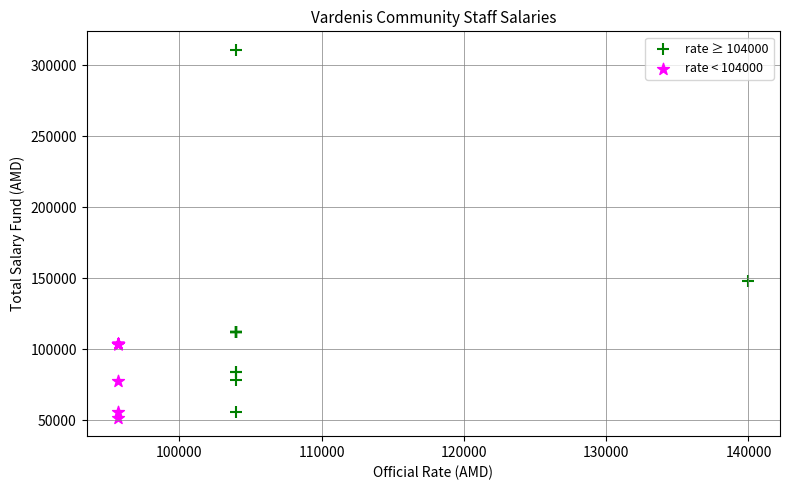

What are all the series names shown in the legend?

rate ≥ 104000, rate < 104000